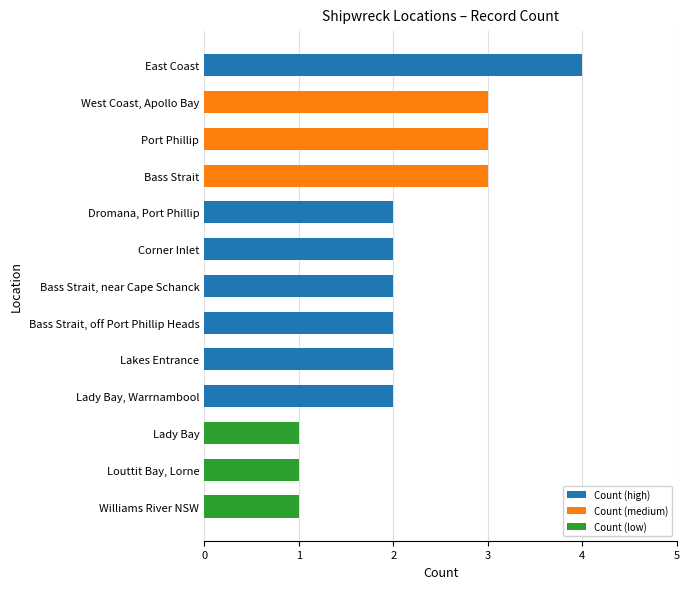

Reading top to bottom, what are all the values shown in this chart?

4	3	3	3	2	2	2	2	2	2	1	1	1